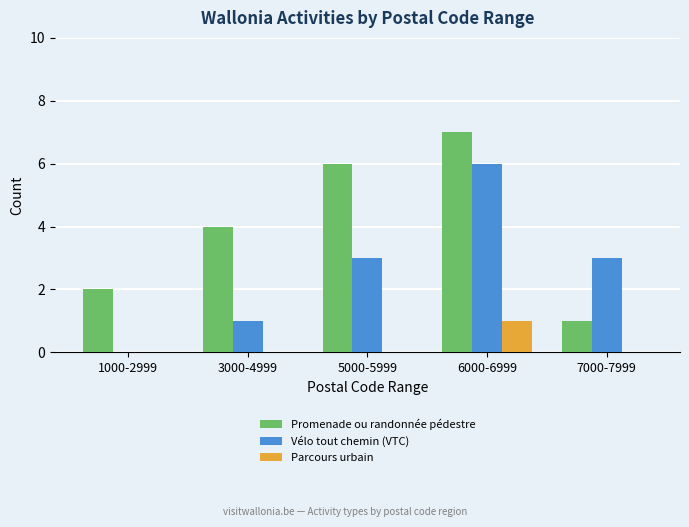

How many groups of bars are there?

5